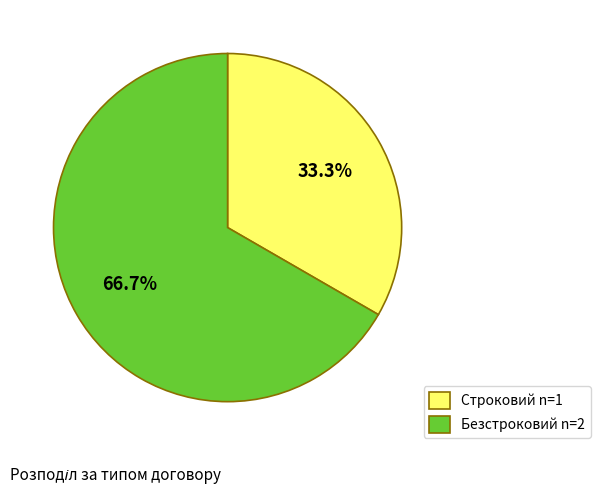

Is there a majority slice in this chart?

Yes